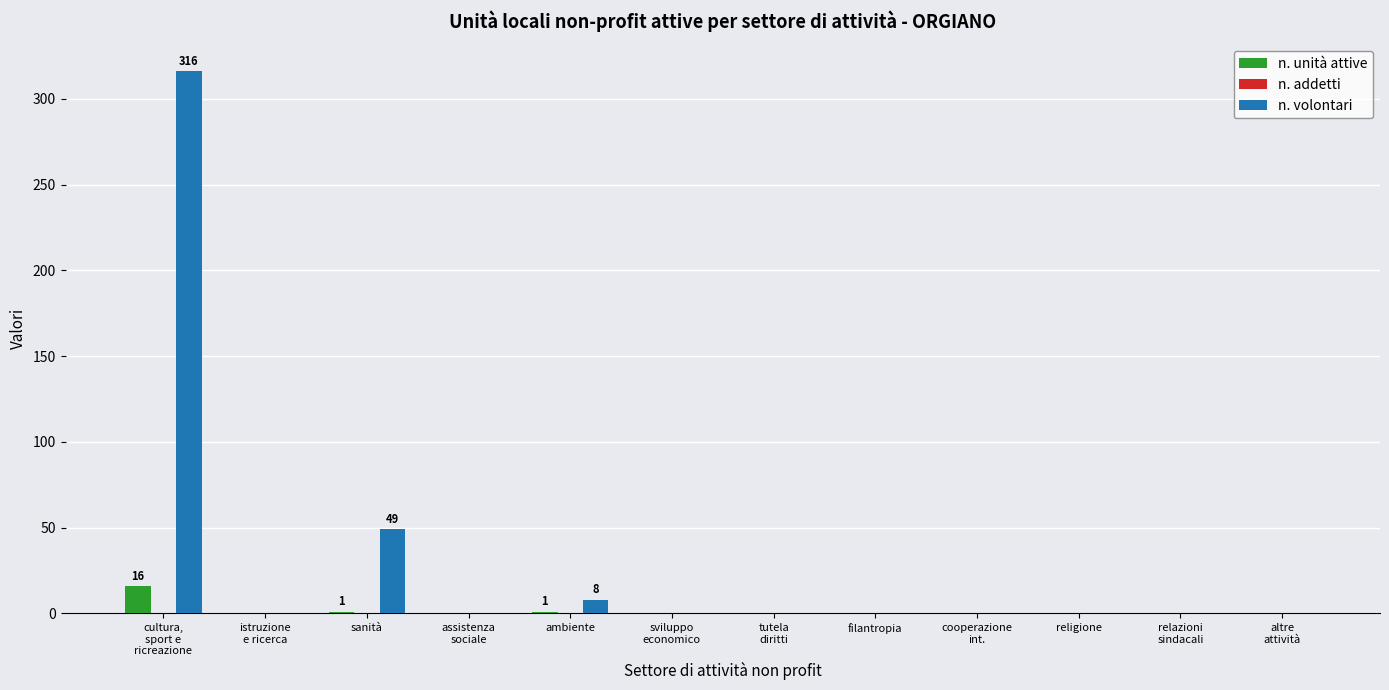

Is it true that n. volontari equals 0 at istruzione
e ricerca?

True